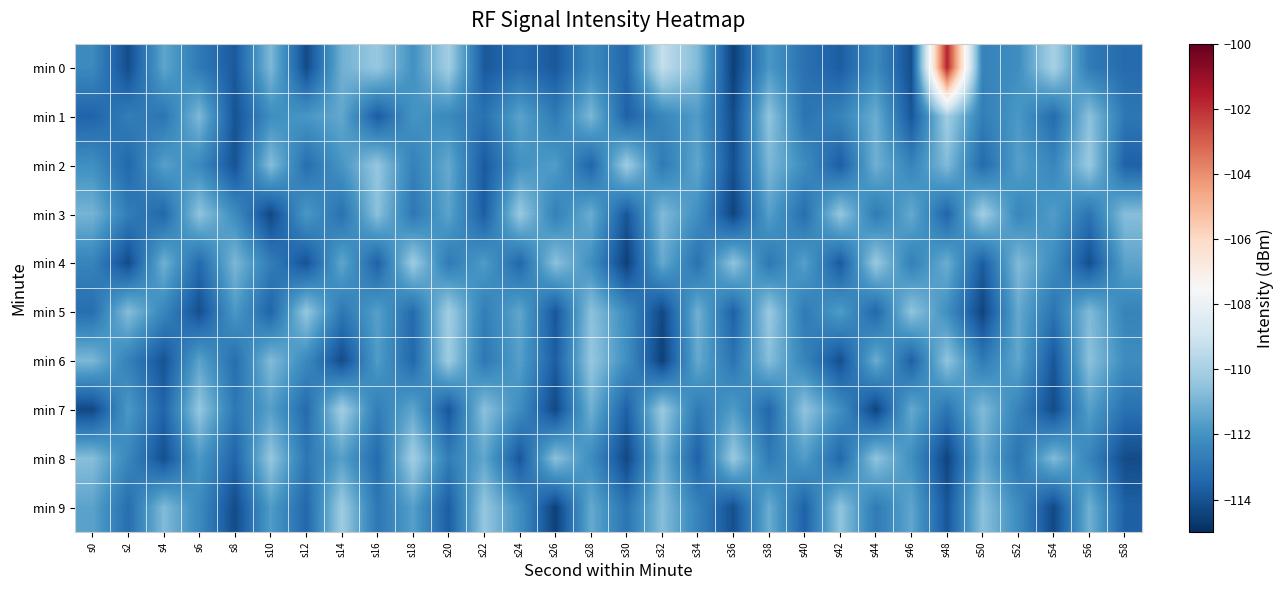

Reading left to right, transcribe all the data shown in this chart.

min 0: s0=-112.3	s2=-114.2	s4=-111.4	s6=-112.8	s8=-113.8	s10=-110.8	s12=-114.2	s14=-111.1	s16=-110.3	s18=-112.0	s20=-110.1	s22=-113.8	s24=-113.2	s26=-113.8	s28=-112.3	s30=-113.4	s32=-109.3	s34=-110.8	s36=-114.5	s38=-111.8	s40=-113.1	s42=-113.7	s44=-112.3	s46=-114.1	s48=-101.7	s50=-112.5	s52=-112.2	s54=-109.9	s56=-112.8	s58=-113.3
min 1: s0=-113.5	s2=-112.7	s4=-113.0	s6=-110.9	s8=-114.0	s10=-112.2	s12=-111.9	s14=-111.4	s16=-113.8	s18=-112.0	s20=-112.3	s22=-113.1	s24=-111.5	s26=-112.8	s28=-110.9	s30=-113.6	s32=-112.4	s34=-111.7	s36=-114.2	s38=-110.5	s40=-113.0	s42=-112.5	s44=-111.2	s46=-113.9	s48=-110.1	s50=-112.7	s52=-111.8	s54=-113.3	s56=-110.6	s58=-112.9
min 2: s0=-112.1	s2=-113.4	s4=-111.6	s6=-112.3	s8=-114.0	s10=-110.7	s12=-113.2	s14=-111.9	s16=-110.4	s18=-112.6	s20=-111.3	s22=-113.8	s24=-112.0	s26=-111.7	s28=-113.5	s30=-110.2	s32=-112.8	s34=-111.4	s36=-114.1	s38=-110.9	s40=-112.2	s42=-113.7	s44=-111.1	s46=-112.5	s48=-110.8	s50=-113.3	s52=-111.6	s54=-112.4	s56=-110.3	s58=-113.6
min 3: s0=-111.0	s2=-112.7	s4=-113.4	s6=-110.5	s8=-112.2	s10=-114.3	s12=-111.8	s14=-113.1	s16=-110.6	s18=-112.9	s20=-111.5	s22=-113.7	s24=-110.3	s26=-112.6	s28=-111.2	s30=-113.9	s32=-110.8	s34=-112.1	s36=-114.4	s38=-111.6	s40=-113.2	s42=-110.4	s44=-112.8	s46=-111.3	s48=-113.5	s50=-110.1	s52=-112.4	s54=-111.7	s56=-113.0	s58=-110.7
min 4: s0=-112.5	s2=-114.2	s4=-111.1	s6=-113.3	s8=-110.9	s10=-112.7	s12=-114.0	s14=-111.4	s16=-113.6	s18=-110.2	s20=-112.8	s22=-111.7	s24=-113.4	s26=-110.6	s28=-112.1	s30=-114.5	s32=-111.3	s34=-113.1	s36=-110.5	s38=-112.9	s40=-111.6	s42=-113.8	s44=-110.3	s46=-112.6	s48=-111.2	s50=-113.7	s52=-110.8	s54=-112.2	s56=-114.1	s58=-111.5
min 5: s0=-113.2	s2=-110.7	s4=-112.4	s6=-114.1	s8=-111.8	s10=-113.5	s12=-110.4	s14=-112.9	s16=-111.6	s18=-113.3	s20=-110.1	s22=-112.7	s24=-111.4	s26=-113.9	s28=-110.6	s30=-112.2	s32=-114.3	s34=-111.1	s36=-113.6	s38=-110.3	s40=-112.8	s42=-111.7	s44=-113.4	s46=-110.5	s48=-112.1	s50=-114.4	s52=-111.3	s54=-113.0	s56=-110.8	s58=-112.5
min 6: s0=-110.9	s2=-112.6	s4=-114.0	s6=-111.5	s8=-113.2	s10=-110.8	s12=-112.3	s14=-114.2	s16=-111.7	s18=-113.4	s20=-110.2	s22=-112.9	s24=-111.6	s26=-113.7	s28=-110.4	s30=-112.1	s32=-114.5	s34=-111.3	s36=-113.0	s38=-110.7	s40=-112.5	s42=-114.1	s44=-111.2	s46=-113.6	s48=-110.5	s50=-112.8	s52=-111.4	s54=-113.9	s56=-110.6	s58=-112.2
min 7: s0=-114.3	s2=-111.8	s4=-113.5	s6=-110.4	s8=-112.9	s10=-111.6	s12=-113.3	s14=-110.1	s16=-112.7	s18=-111.4	s20=-113.9	s22=-110.6	s24=-112.2	s26=-114.3	s28=-111.1	s30=-113.6	s32=-110.3	s34=-112.8	s36=-111.7	s38=-113.4	s40=-110.5	s42=-112.1	s44=-114.4	s46=-111.3	s48=-113.0	s50=-110.8	s52=-112.5	s54=-114.2	s56=-111.6	s58=-113.1
min 8: s0=-110.7	s2=-112.4	s4=-114.1	s6=-111.8	s8=-113.5	s10=-110.4	s12=-112.9	s14=-111.6	s16=-113.3	s18=-110.1	s20=-112.7	s22=-111.4	s24=-113.9	s26=-110.6	s28=-112.2	s30=-114.3	s32=-111.1	s34=-113.6	s36=-110.3	s38=-112.8	s40=-111.7	s42=-113.4	s44=-110.5	s46=-112.1	s48=-114.4	s50=-111.3	s52=-113.0	s54=-110.8	s56=-112.5	s58=-114.2
min 9: s0=-111.5	s2=-113.2	s4=-110.8	s6=-112.3	s8=-114.2	s10=-111.7	s12=-113.4	s14=-110.2	s16=-112.9	s18=-111.6	s20=-113.7	s22=-110.4	s24=-112.1	s26=-114.5	s28=-111.3	s30=-113.0	s32=-110.7	s34=-112.5	s36=-114.1	s38=-111.2	s40=-113.6	s42=-110.5	s44=-112.8	s46=-111.4	s48=-113.9	s50=-110.6	s52=-112.2	s54=-114.3	s56=-111.1	s58=-113.6